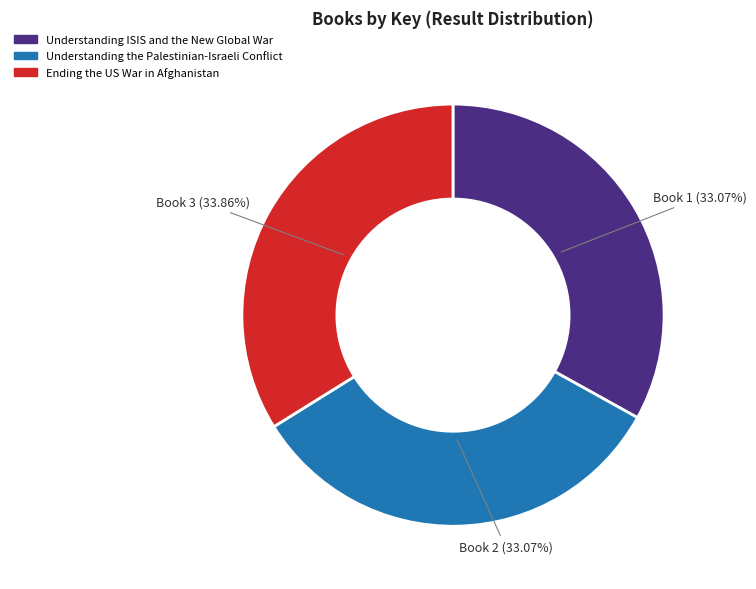

Approximately how many times larger is the value at Understanding ISIS and the New Global War compared to Understanding the Palestinian-Israeli Conflict?

1.0